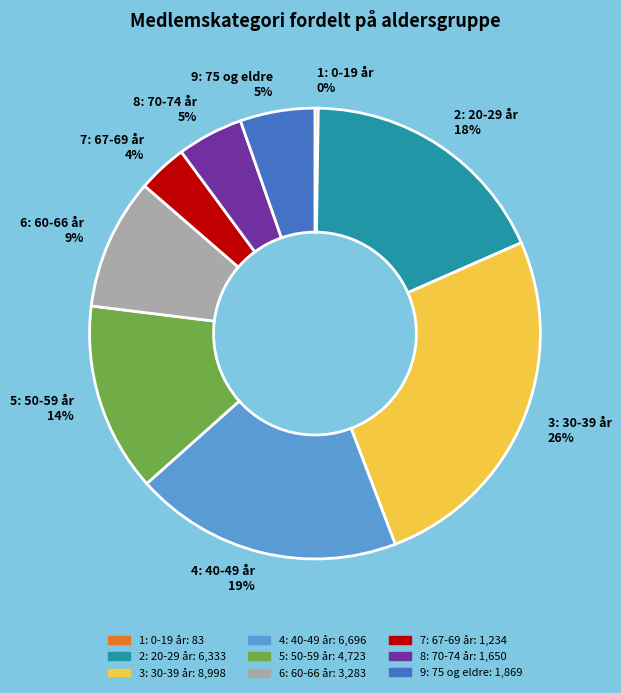

To the nearest percent, what is the difference between the largest and smallest slice percentages?

26%